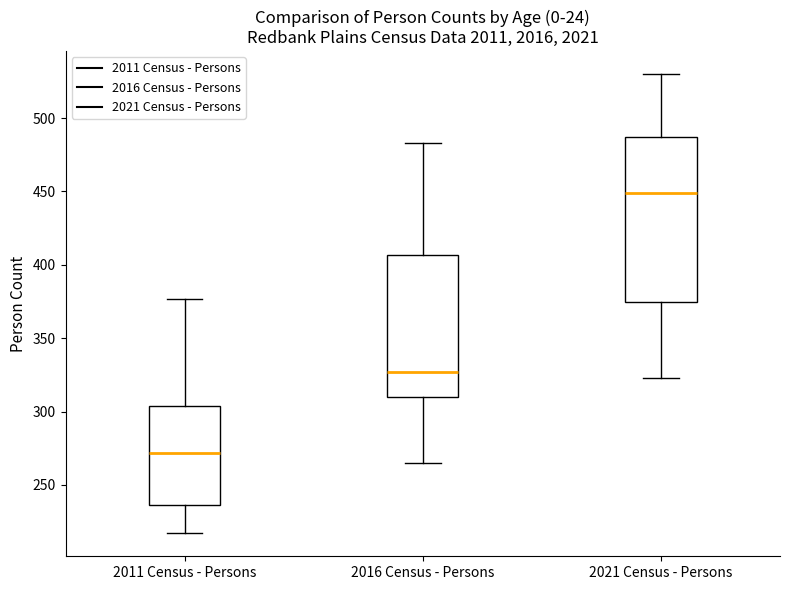

Comparing the boxes themselves (not the whiskers), which one is the tallest?

2021 Census - Persons